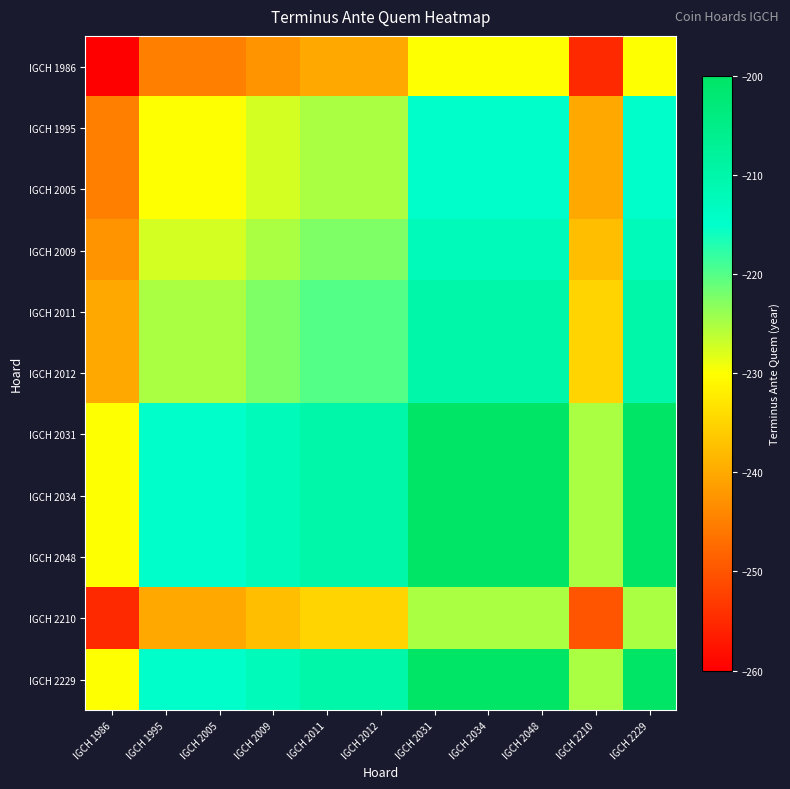

Which label corresponds to the largest value in the chart?

IGCH 2031